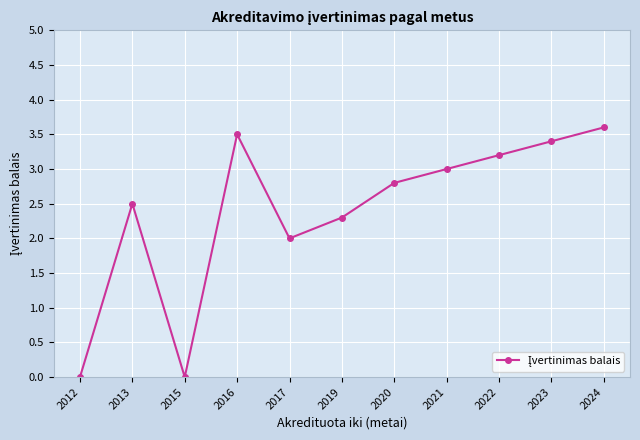

What is the greatest value displayed?

3.6